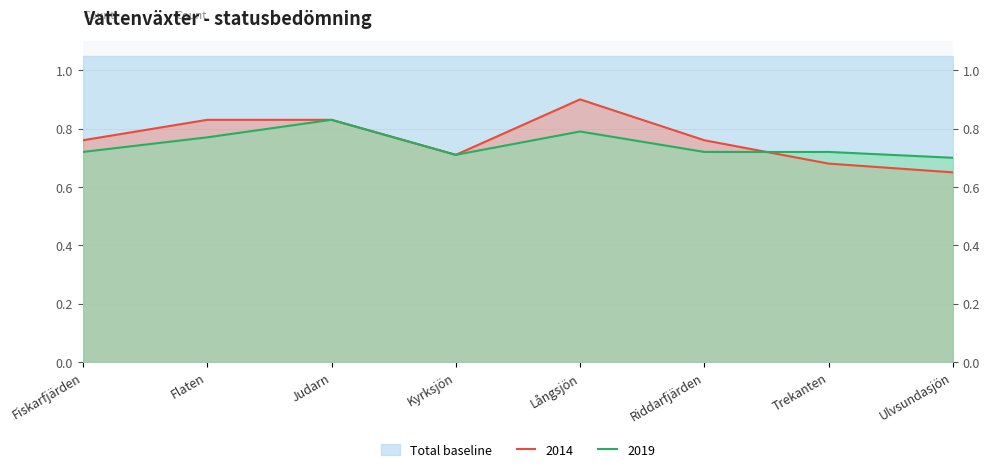

List the series in order of their overall mean, lowest first.

2019, 2014